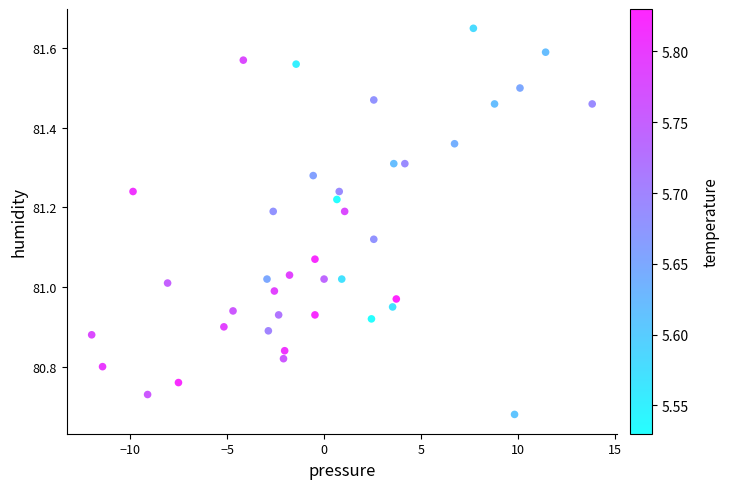

What is the range of Y values (max minus min)?

1.0